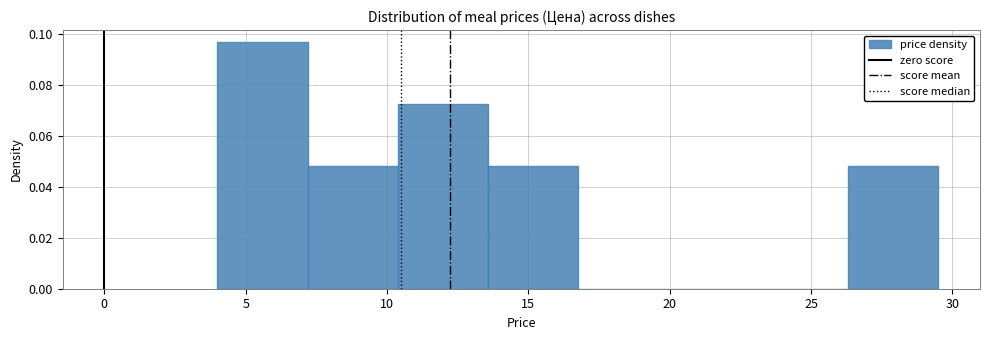

Reading left to right, list every bar in this chart as the range it spans on the x-axis followed by its height. Neither the bar edges nor the heights are printed on the chart, so give them approximately, as read against the axes.

4.0 to 7.0: 0.096
7.0 to 10.5: 0.048
10.5 to 13.5: 0.072
13.5 to 17.0: 0.048
17.0 to 20.0: 0
20.0 to 23.0: 0
23.0 to 26.5: 0
26.5 to 29.5: 0.048